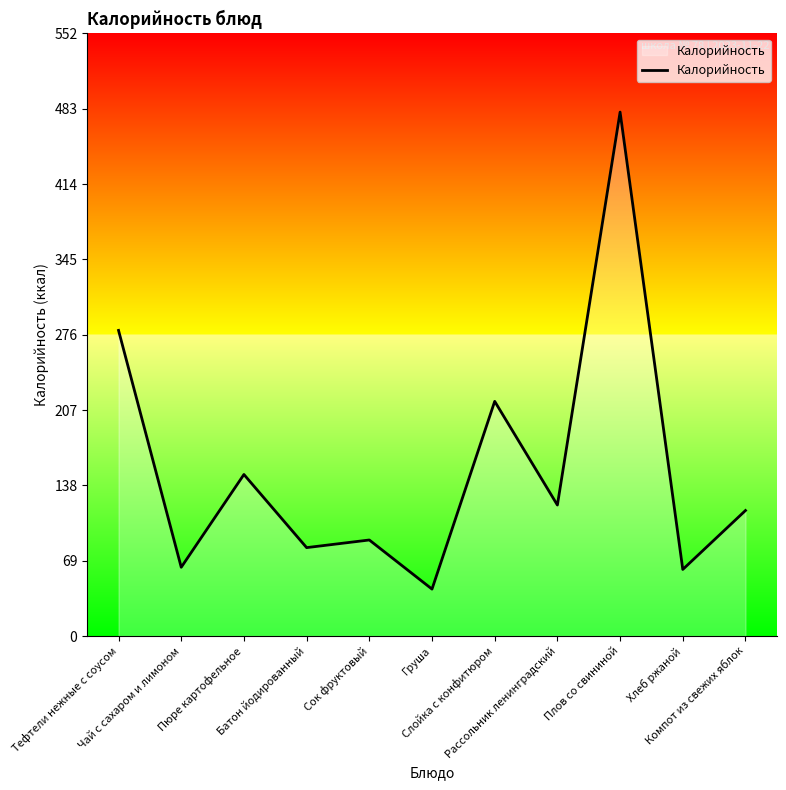

How many interior local valleys (lower than both neighbors) does the data have?

5